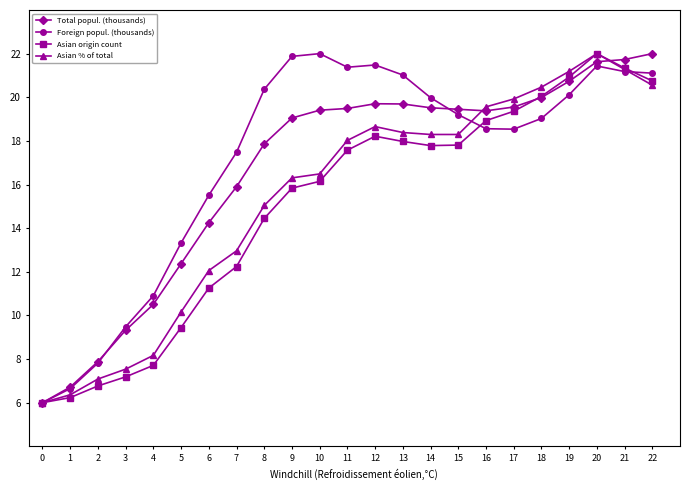

Is the value of Total popul. (thousands) at 18 greater than the value of Asian origin count at 19?

No